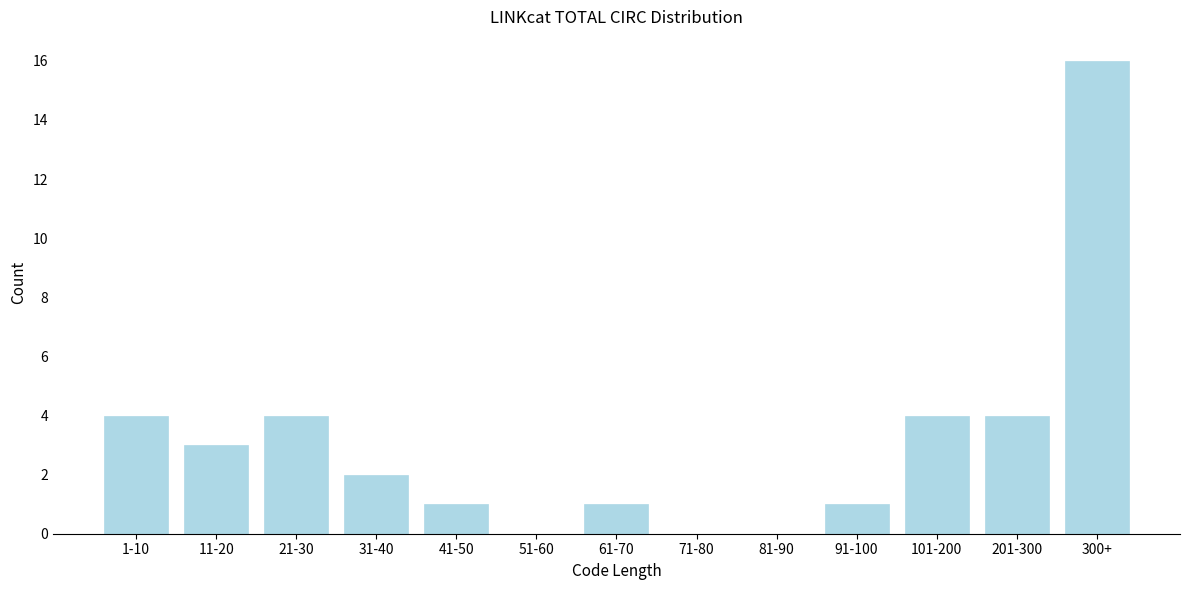

Reading left to right, list all the values displayed in this chart.

1-10=4	11-20=3	21-30=4	31-40=2	41-50=1	51-60=0	61-70=1	71-80=0	81-90=0	91-100=1	101-200=4	201-300=4	300+=16